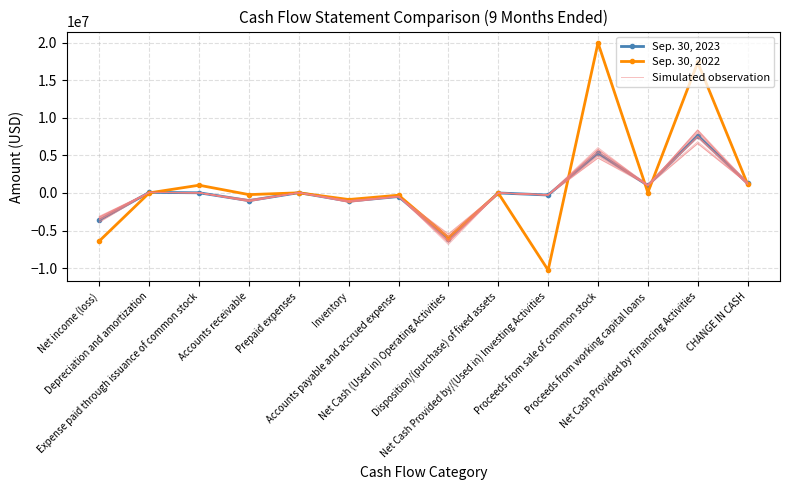

What are all the series names shown in the legend?

Sep. 30, 2023, Sep. 30, 2022, Simulated observation